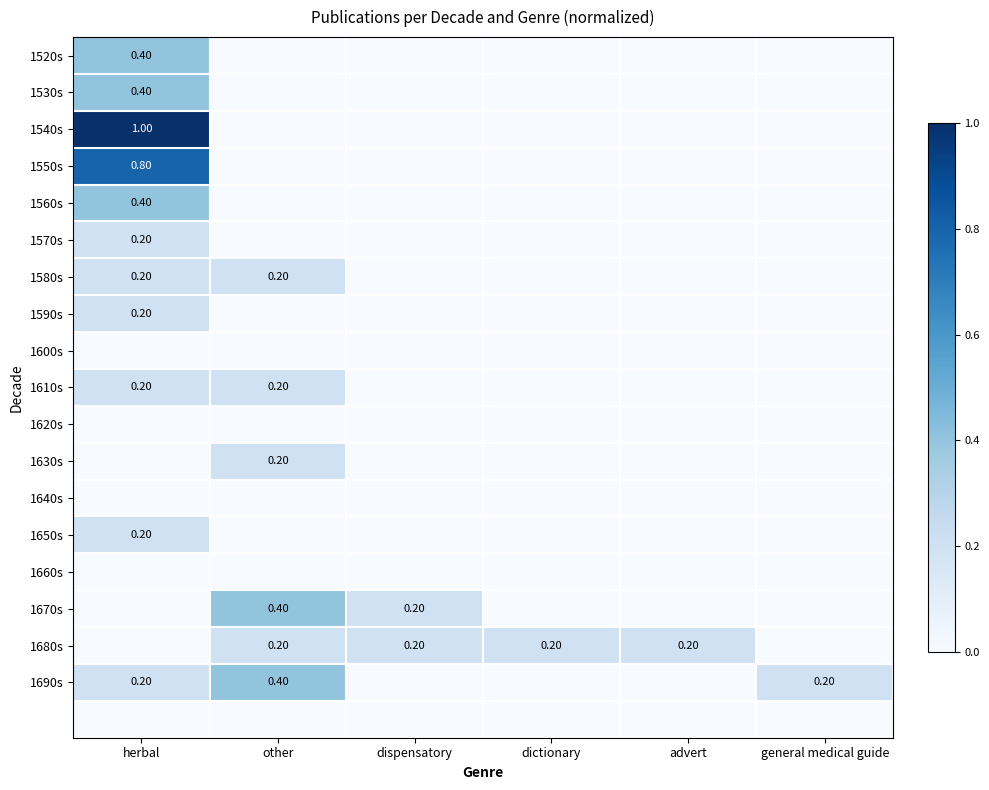

Which label corresponds to the largest value in the chart?

herbal